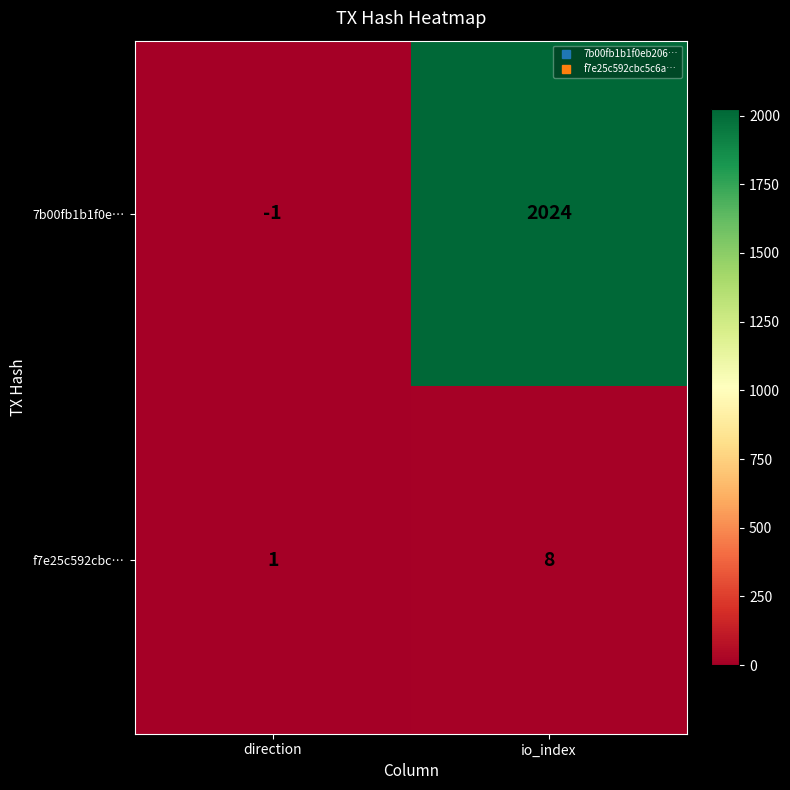

Which series has the largest total across all categories?

7b00fb1b1f0e…